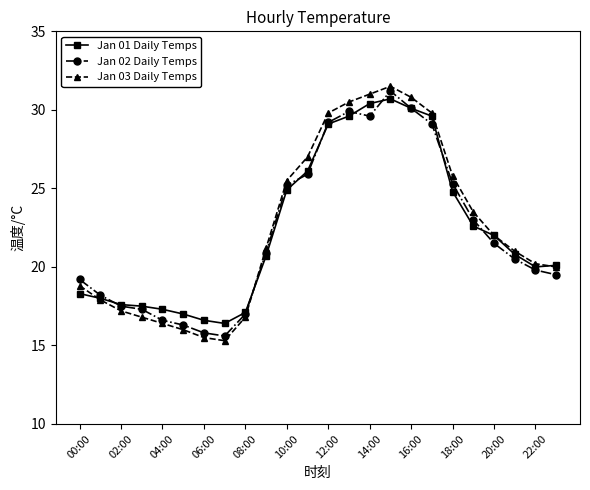

True or false: Jan 02 Daily Temps has more than 0 points higher than both neighbors.

True